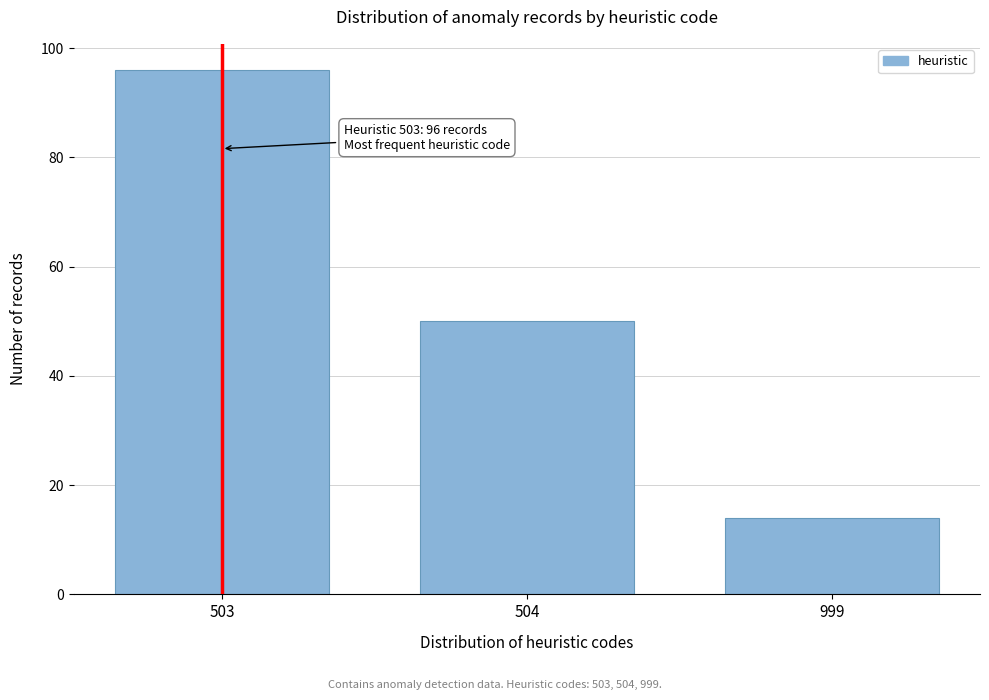

Reading left to right, list all the values displayed in this chart.

503=96	504=50	999=14